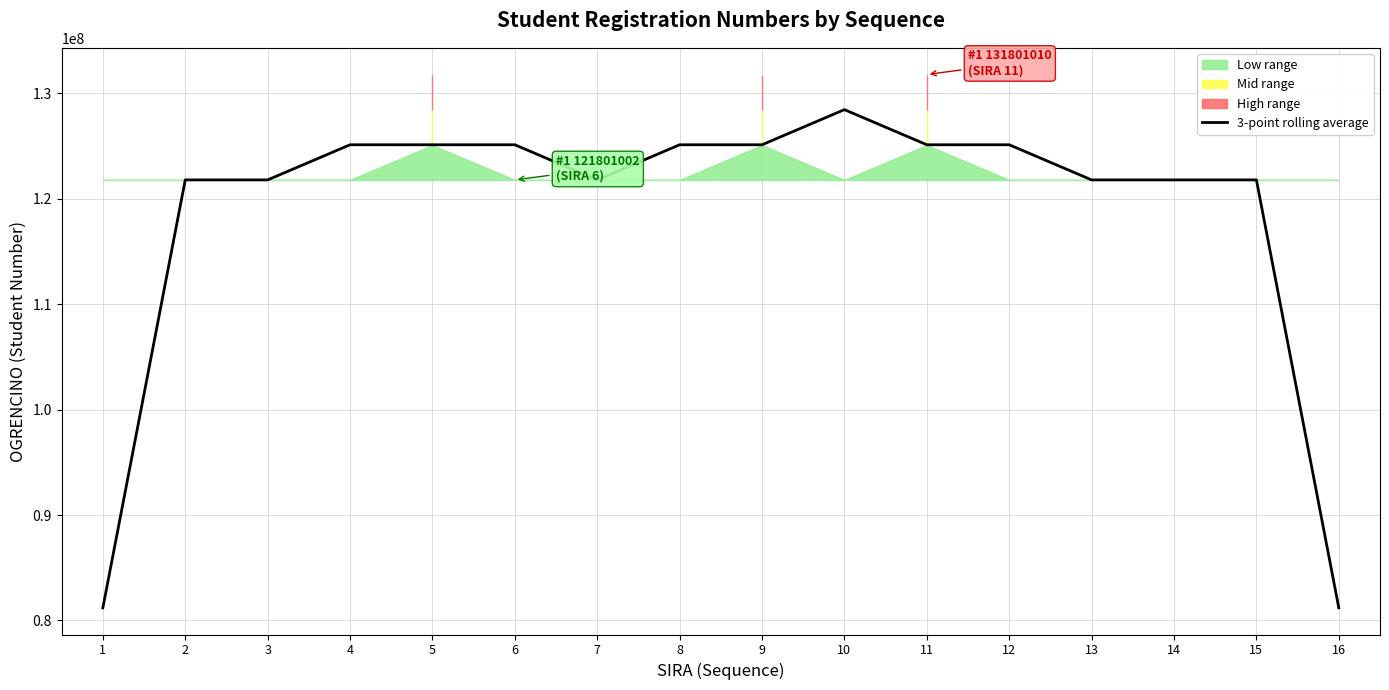

Reading left to right, what are all the values shown in this chart?

81200672.0	121801007.7	121801009.7	125134341.3	125134339.7	125134341.0	121801011.7	125134347.0	125134347.7	128467678.7	125134347.0	125134345.7	121801012.0	121801008.7	121801005.3	81200669.0